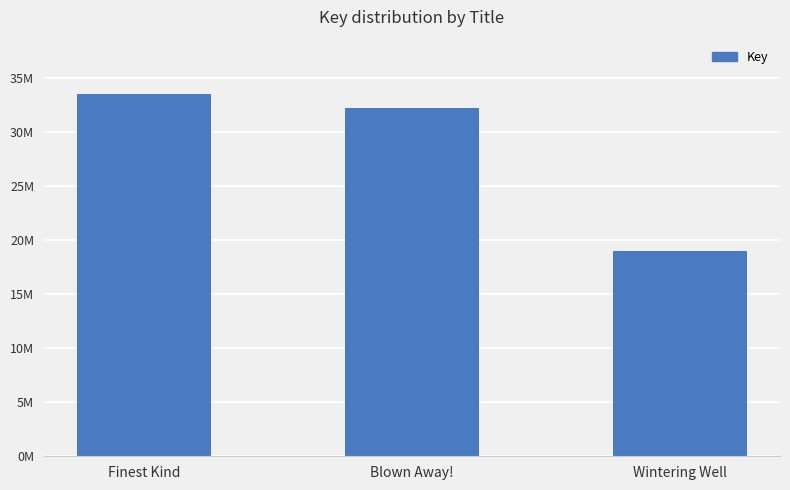

What position from the right is Blown Away!?

2